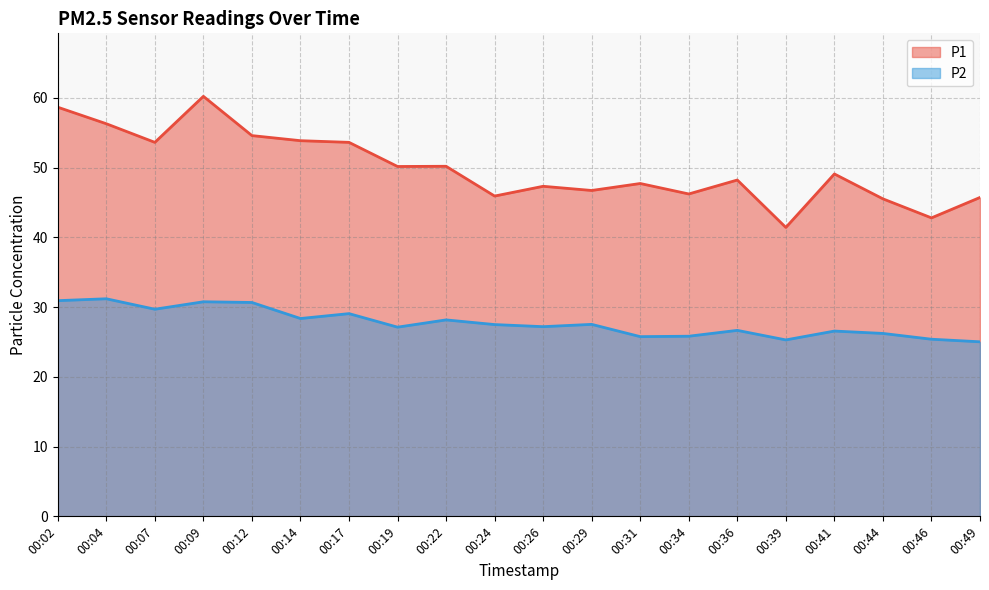

What is the difference between the maximum and minimum values in the P2 series?

6.2